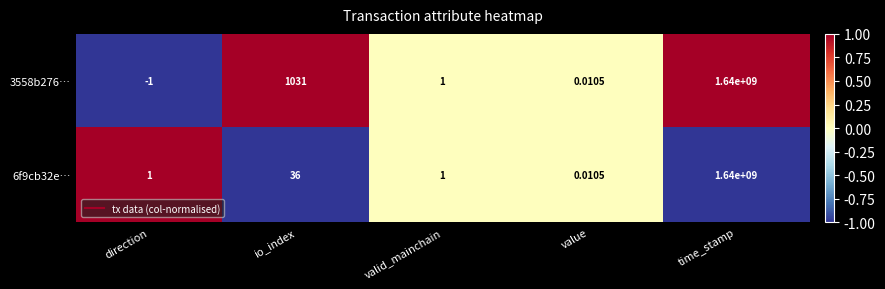

Which category has the highest value across all series?

time_stamp